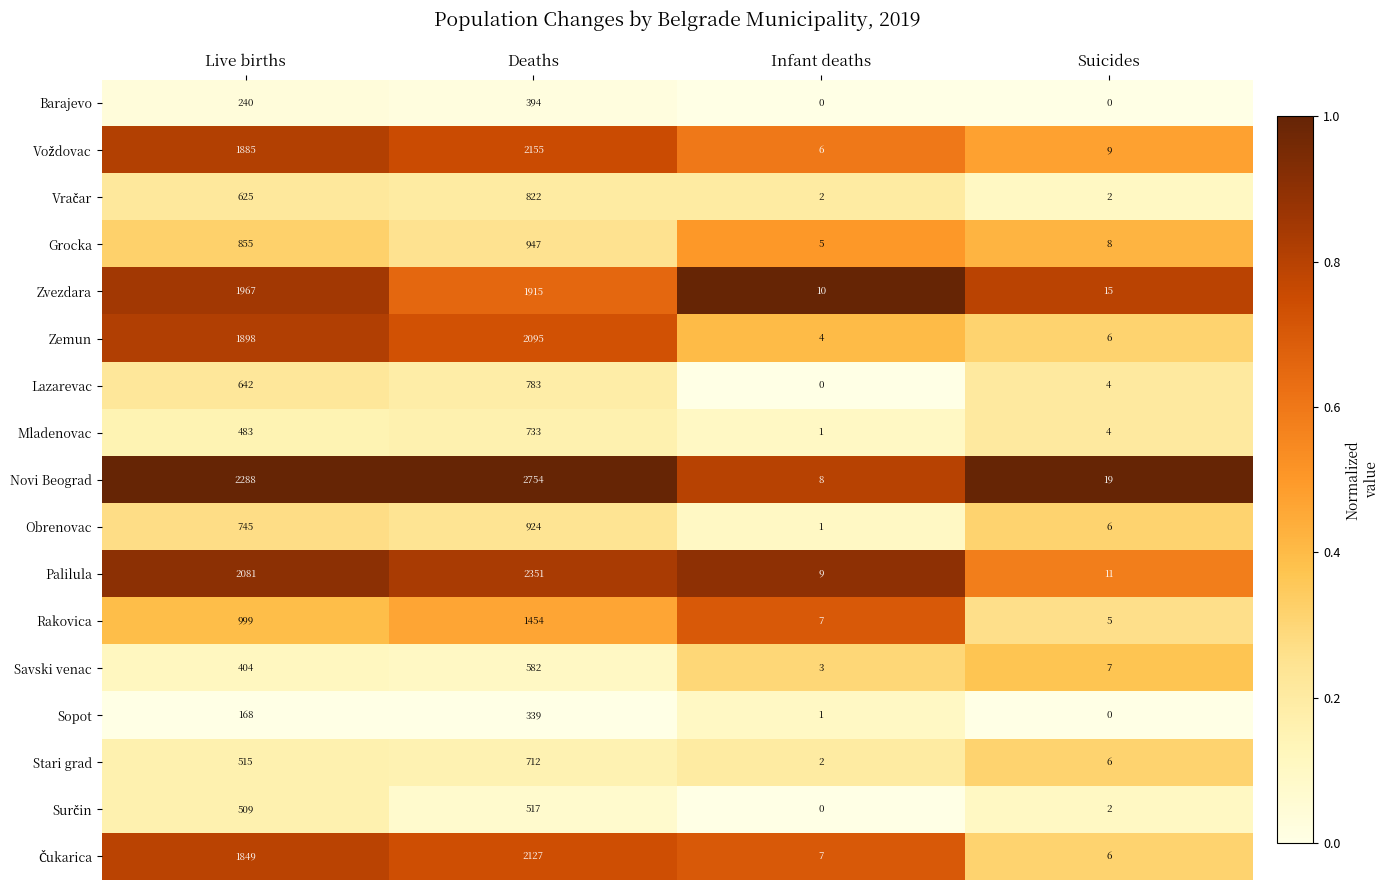

List the labels in order of Obrenovac value, largest first.

Deaths, Live births, Suicides, Infant deaths